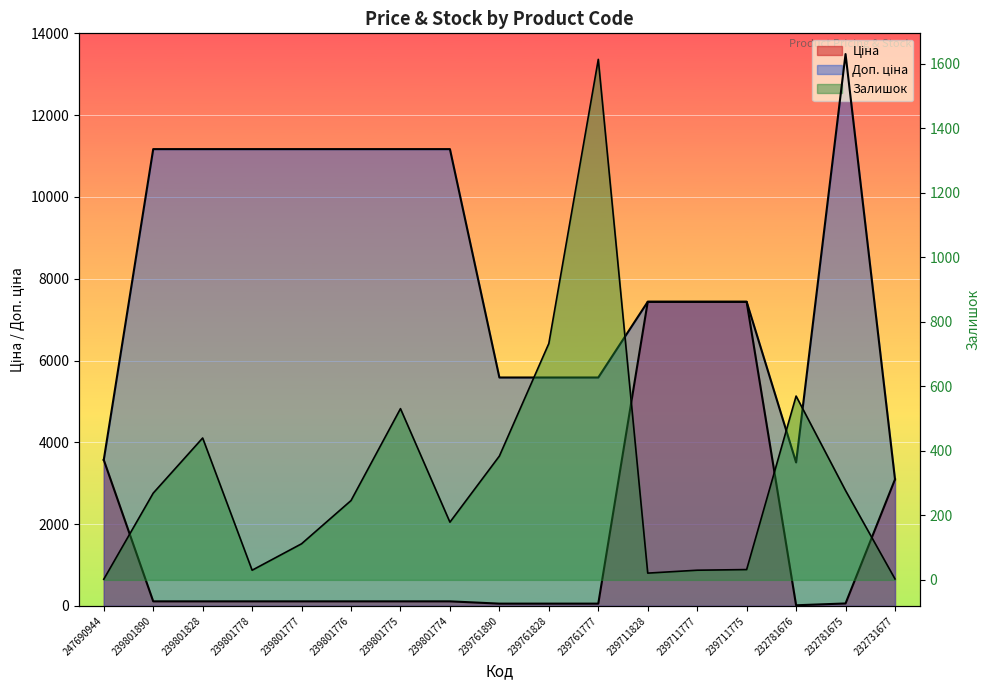

What value does the Залишок series have at 239801776?

246.0